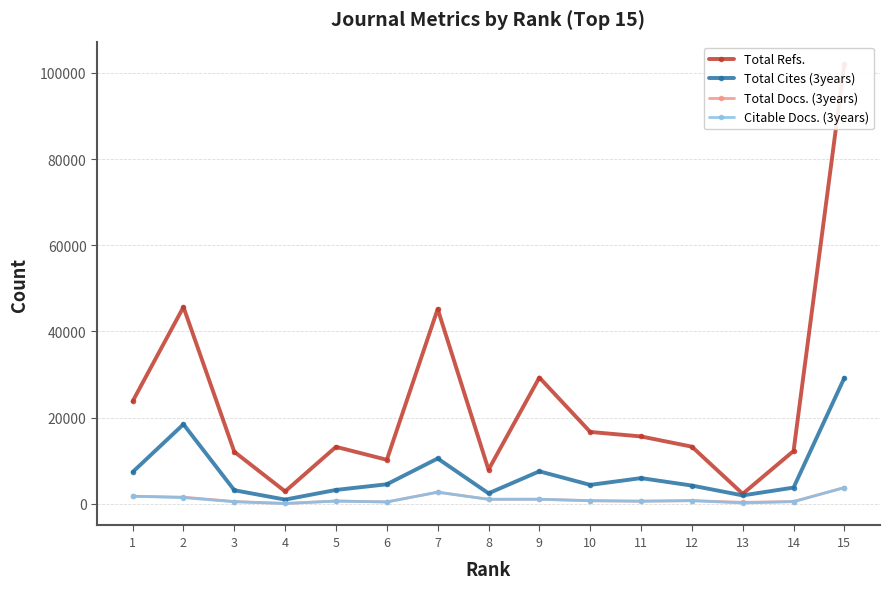

Where is the first local minimum for Total Docs. (3years)?

4